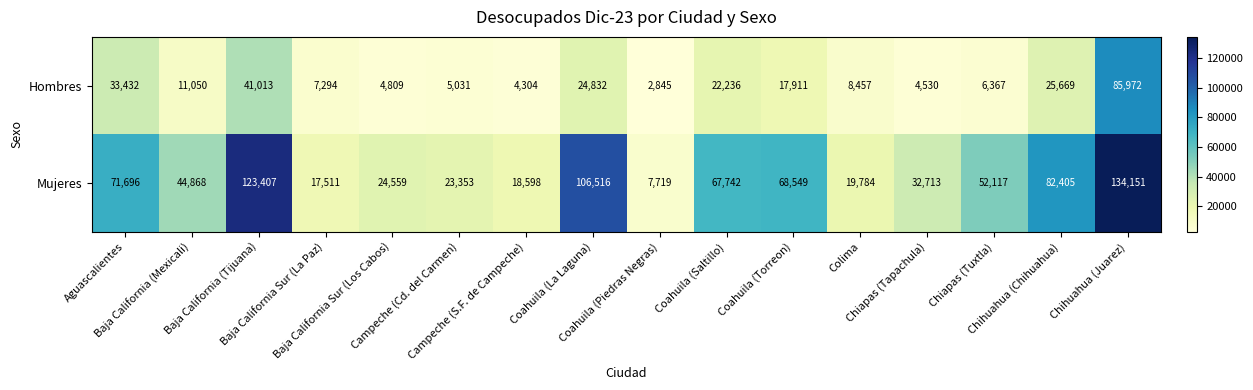

Rank the series by their average value, from highest to lowest.

Mujeres, Hombres